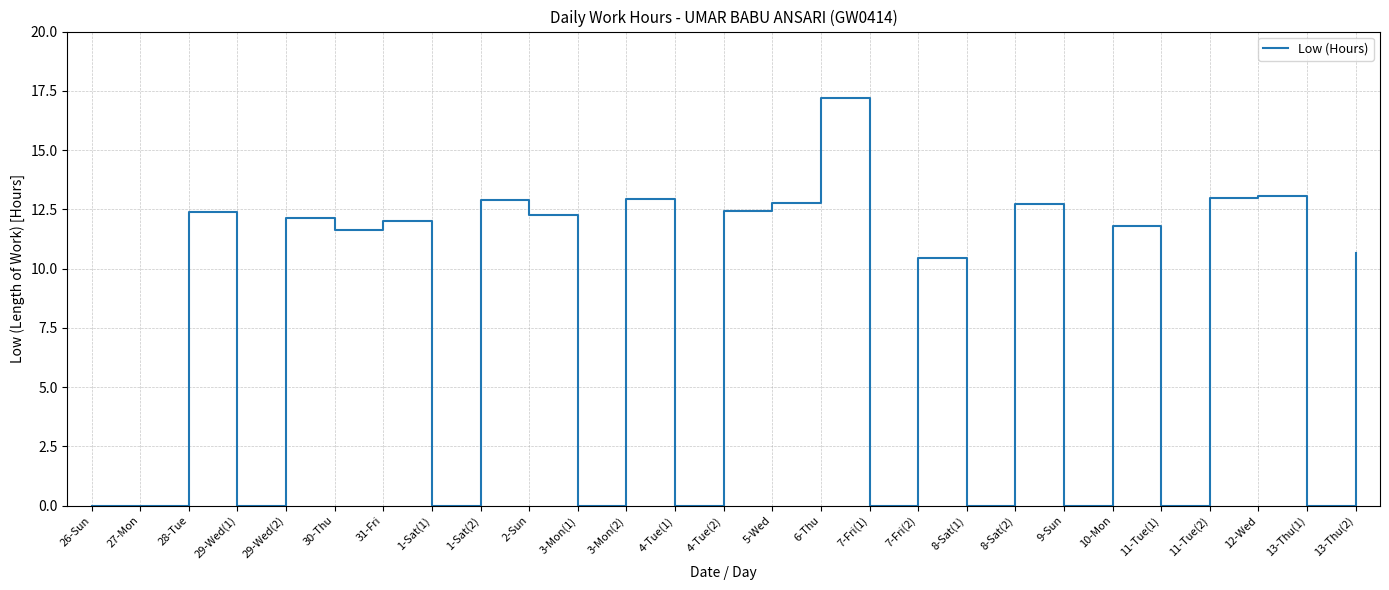

What position from the right is 13-Thu(1)?

2